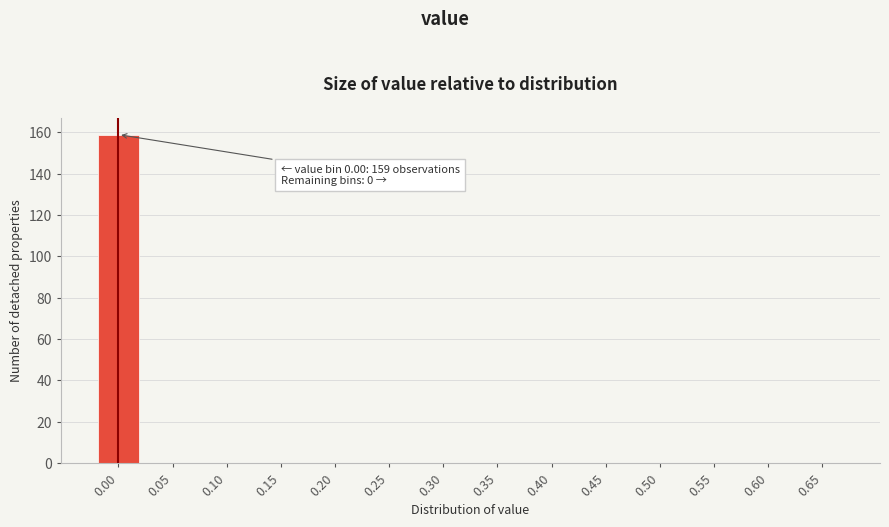

Reading right to left, transcribe all the data shown in this chart.

0.65=0	0.60=0	0.55=0	0.50=0	0.45=0	0.40=0	0.35=0	0.30=0	0.25=0	0.20=0	0.15=0	0.10=0	0.05=0	0.00=159